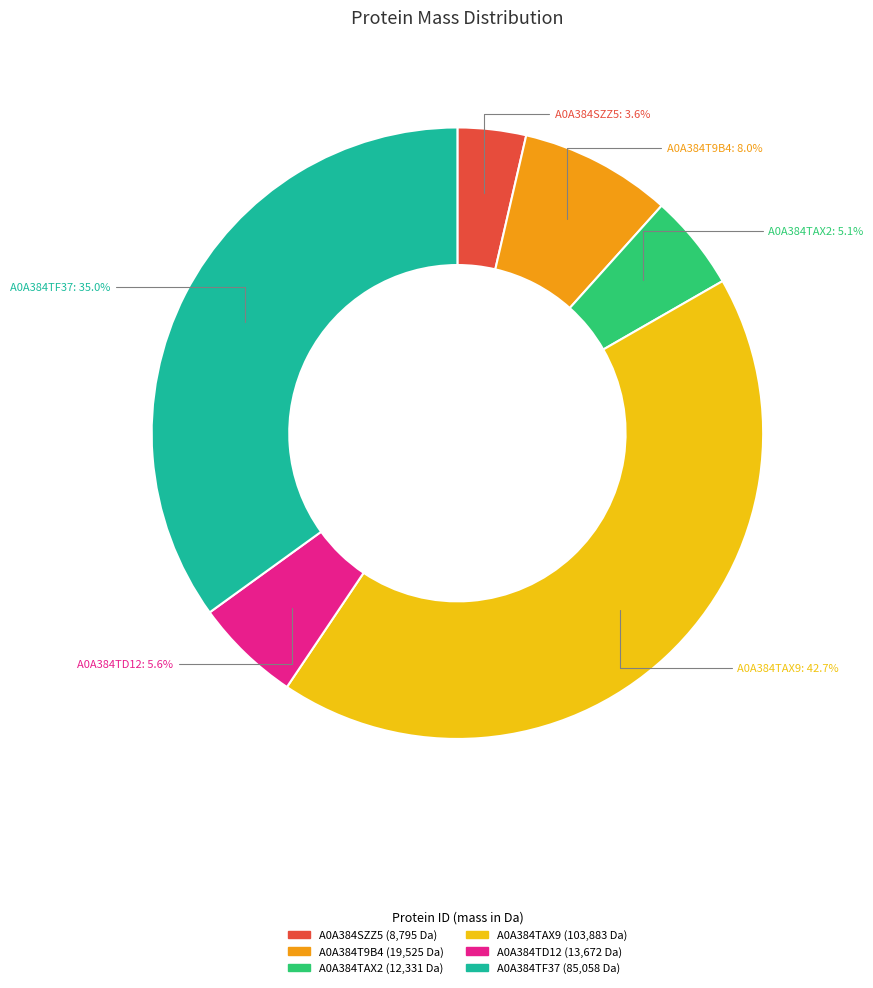

Which has a higher value, A0A384TD12 or A0A384TF37?

A0A384TF37